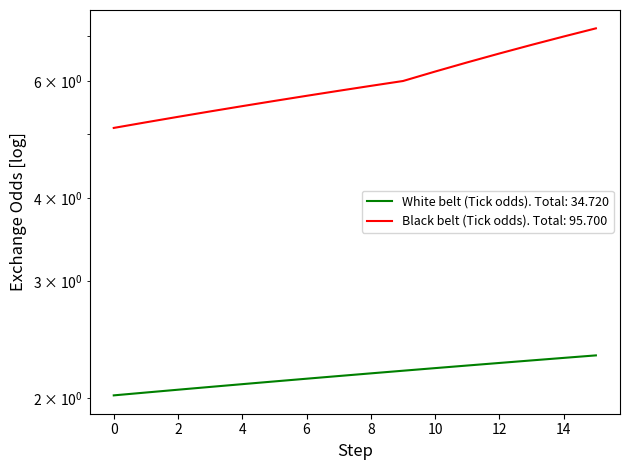

What is the sum of all White belt (Tick odds) values?

34.7